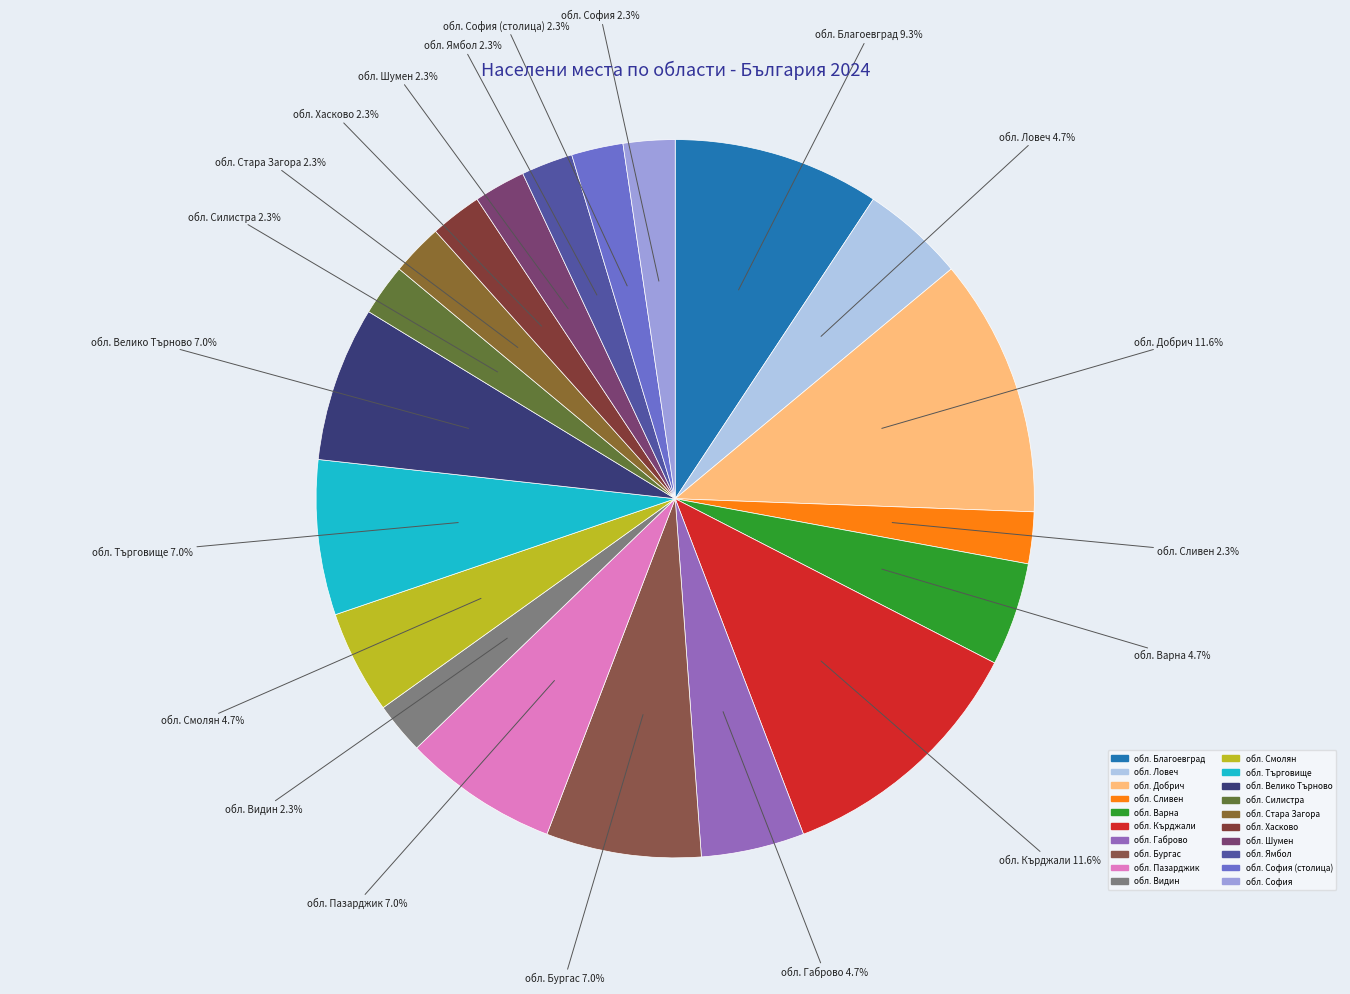

To the nearest percent, what is the difference between the largest and smallest slice percentages?

9%